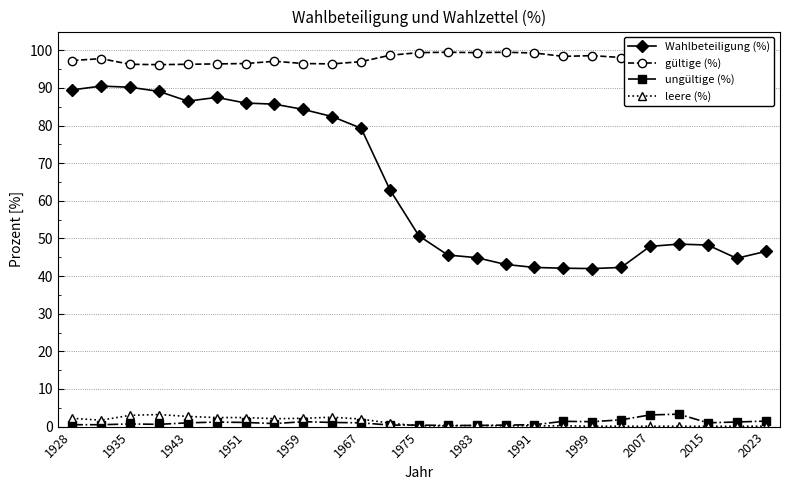

True or false: Wahlbeteiligung (%) and ungültige (%) intersect in this chart.

False